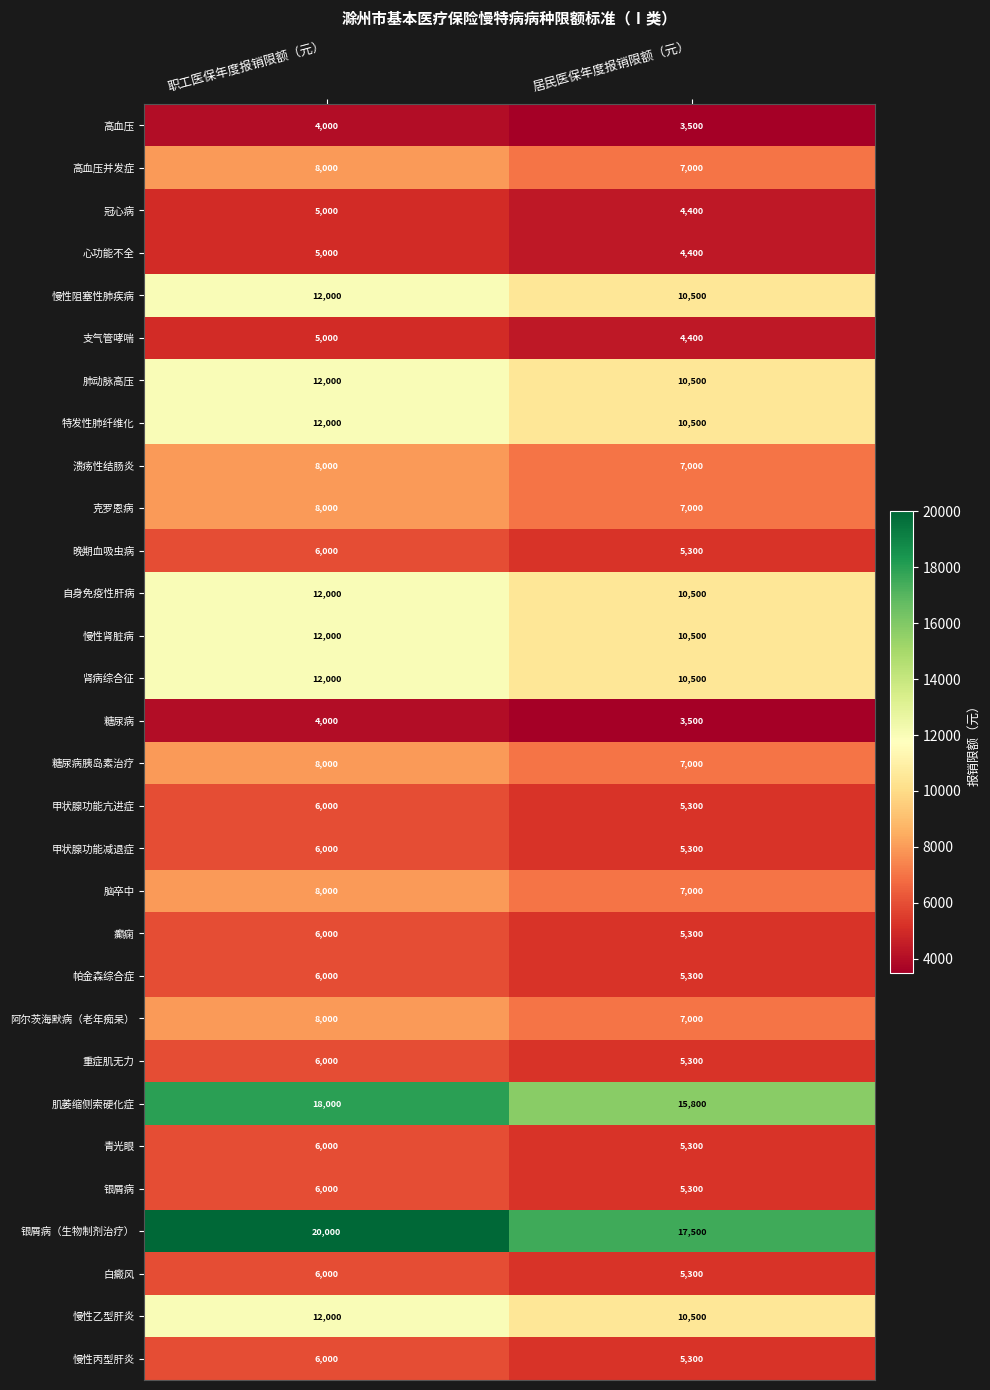

What is the difference between the 慢性丙型肝炎 values at 职工医保年度报销限额（元） and 居民医保年度报销限额（元）?

700